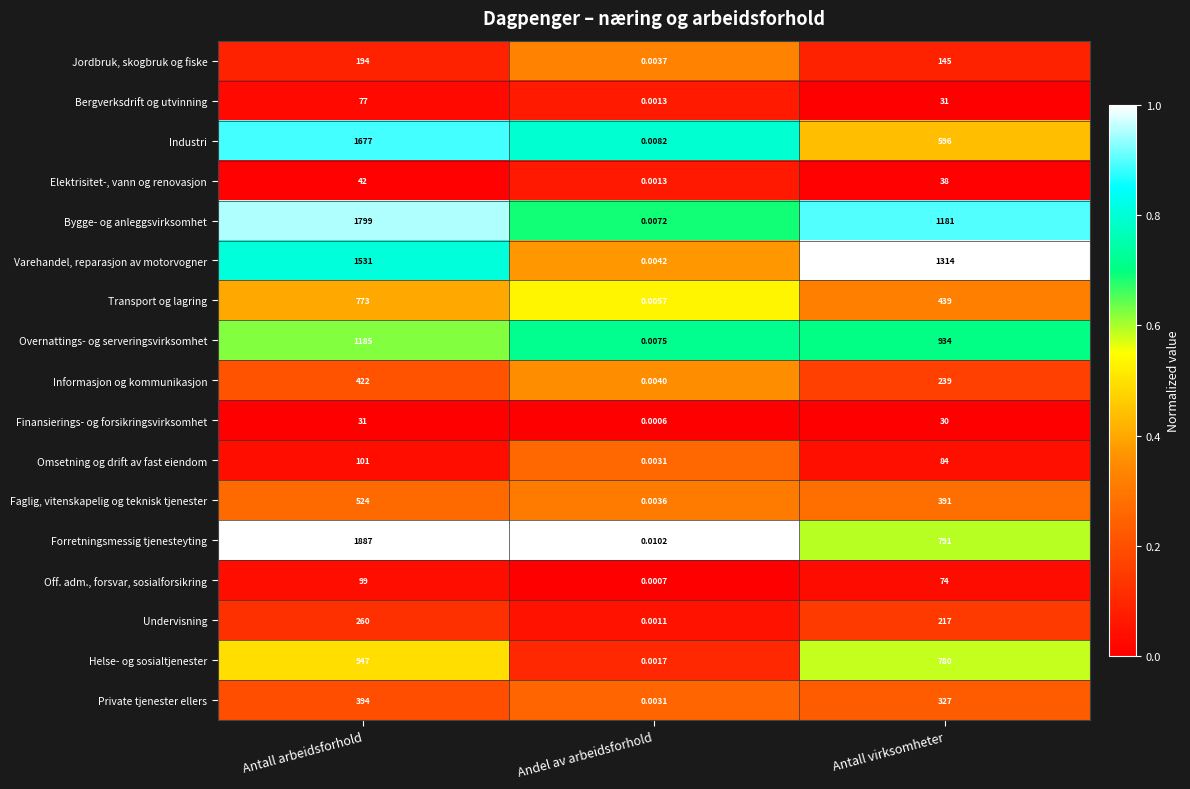

Which series has the largest total across all categories?

Bygge- og anleggsvirksomhet